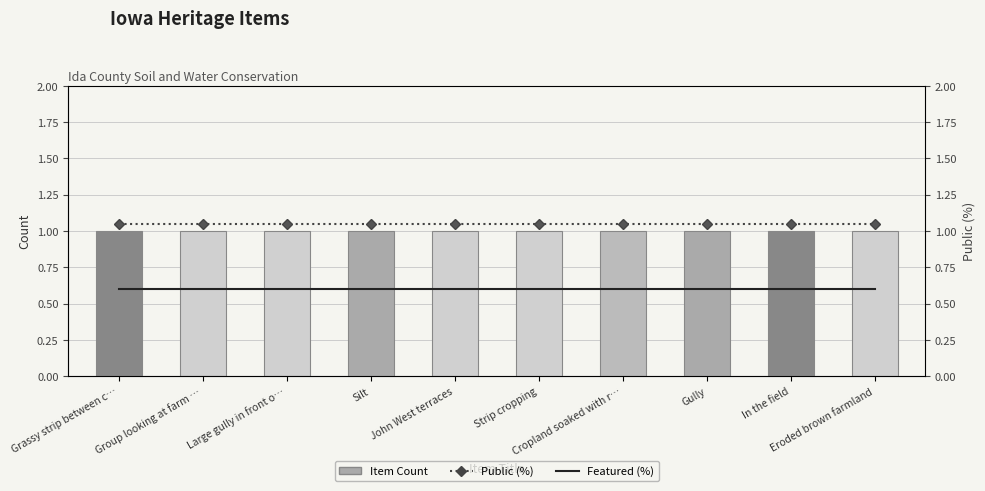

Reading left to right, what are all the values shown in this chart?

Item Count: 1.0	1.0	1.0	1.0	1.0	1.0	1.0	1.0	1.0	1.0
Public (%): 1.1	1.1	1.1	1.1	1.1	1.1	1.1	1.1	1.1	1.1
Featured (%): 0.6	0.6	0.6	0.6	0.6	0.6	0.6	0.6	0.6	0.6